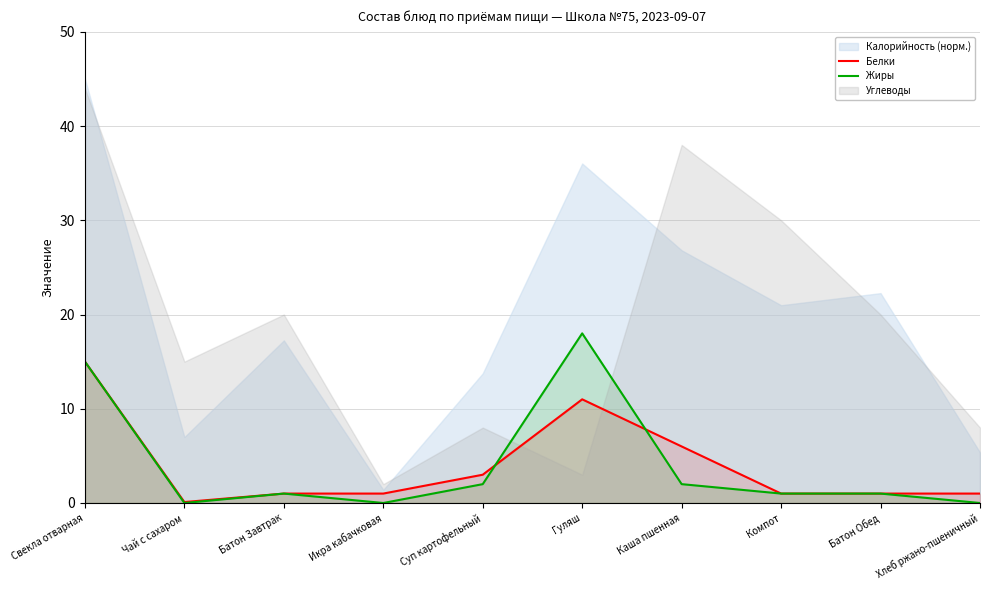

Where is Белки nearest to the value 7?

Каша пшенная